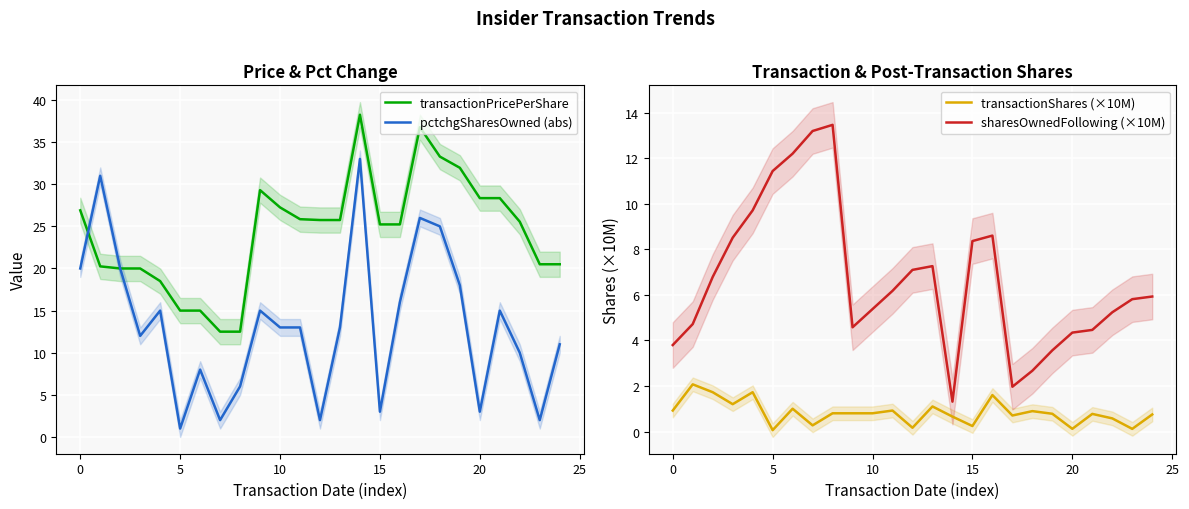

True or false: sharesOwnedFollowing (×10M) has a value of 4.9 at 5.

False